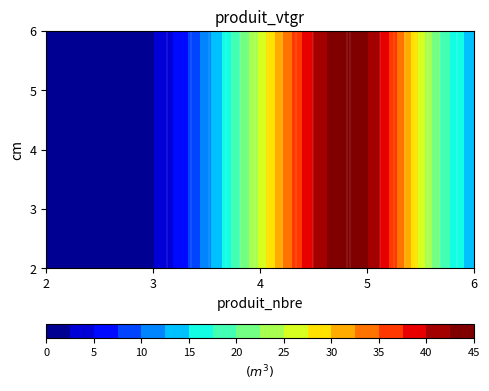

What is the sum of the 2 values at 2 and 4?

26.1